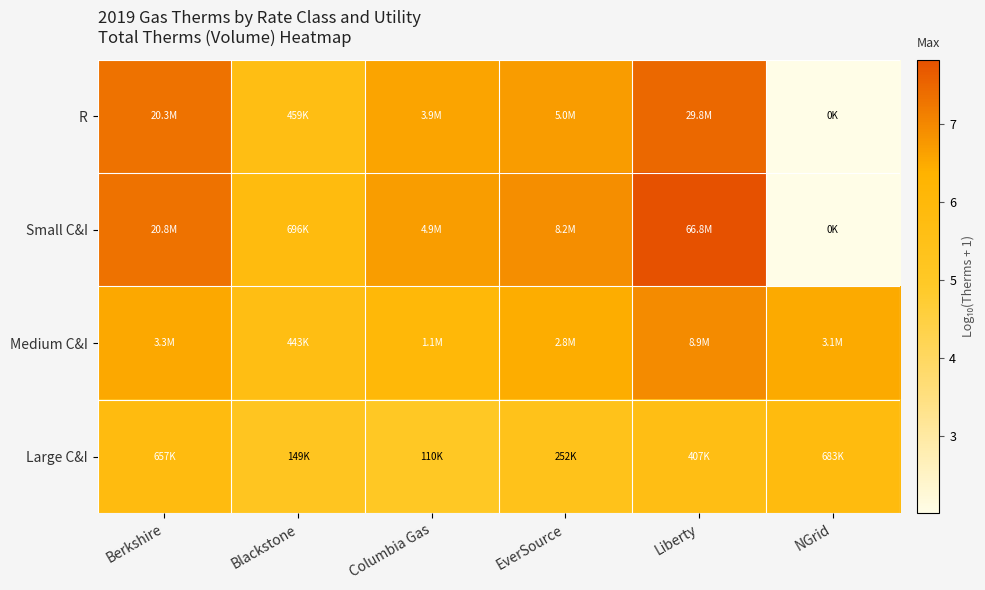

At how many categories does at least one series exceed 4?

6